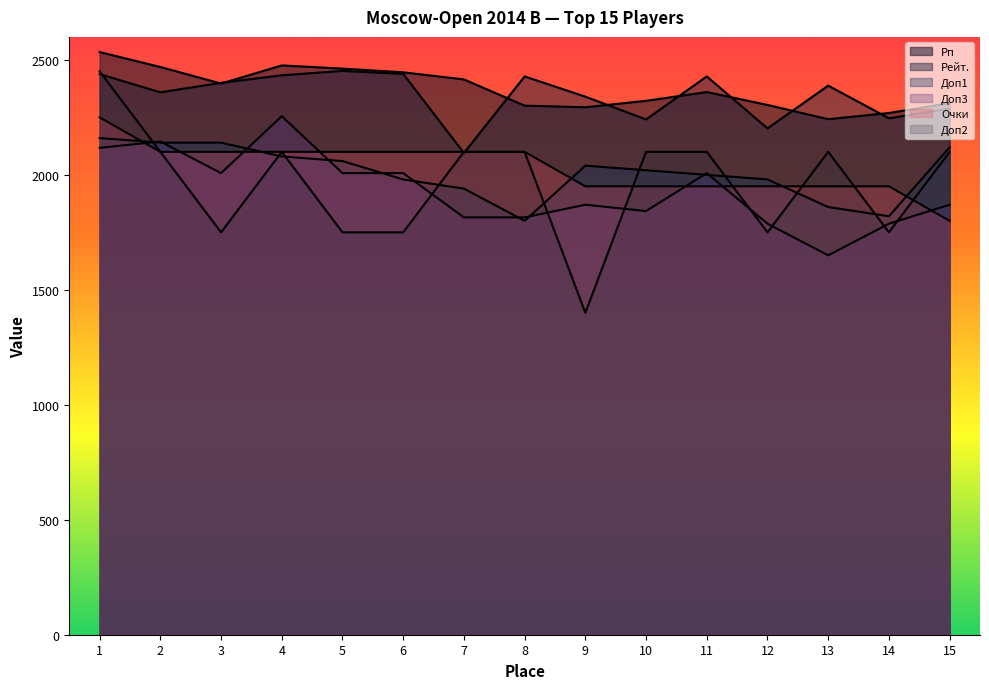

At 2, list the series in order from largest to smallest.

Рп, Рейт., Доп3, Доп1, Доп2, Очки